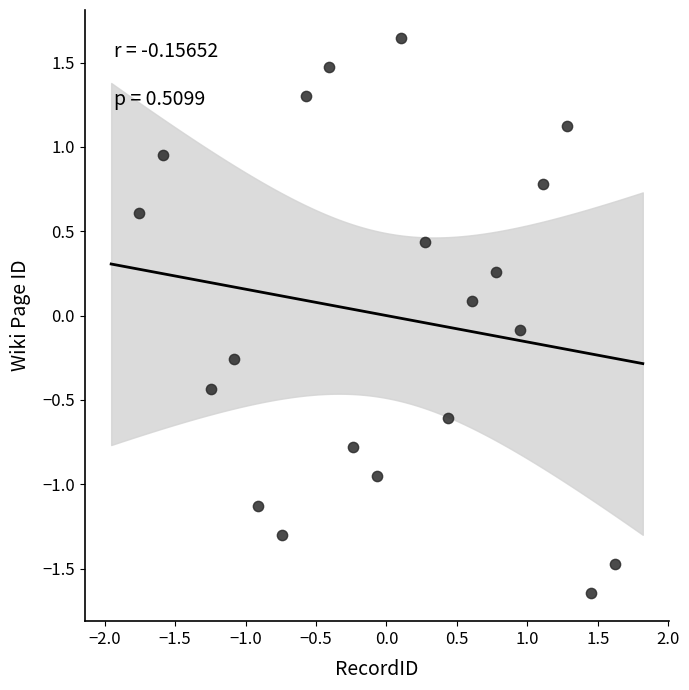

What is the range of X values (max minus min)?

3.4